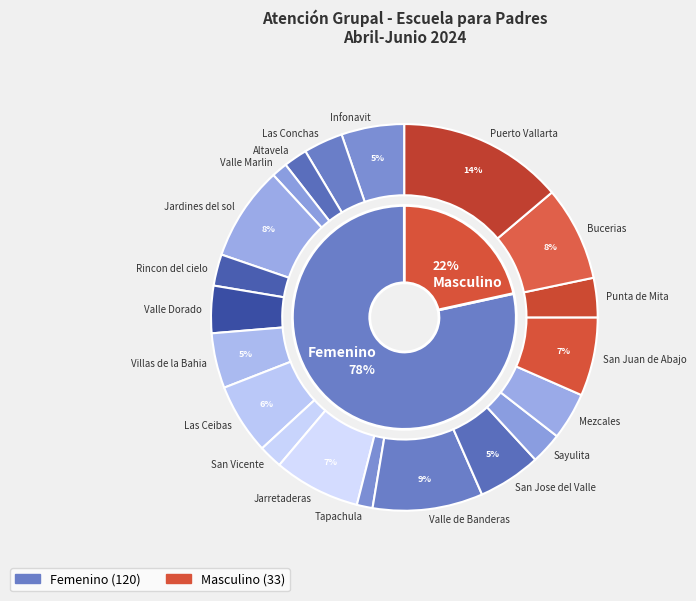

What percentage is the Femenino slice, to the nearest percent?

78%